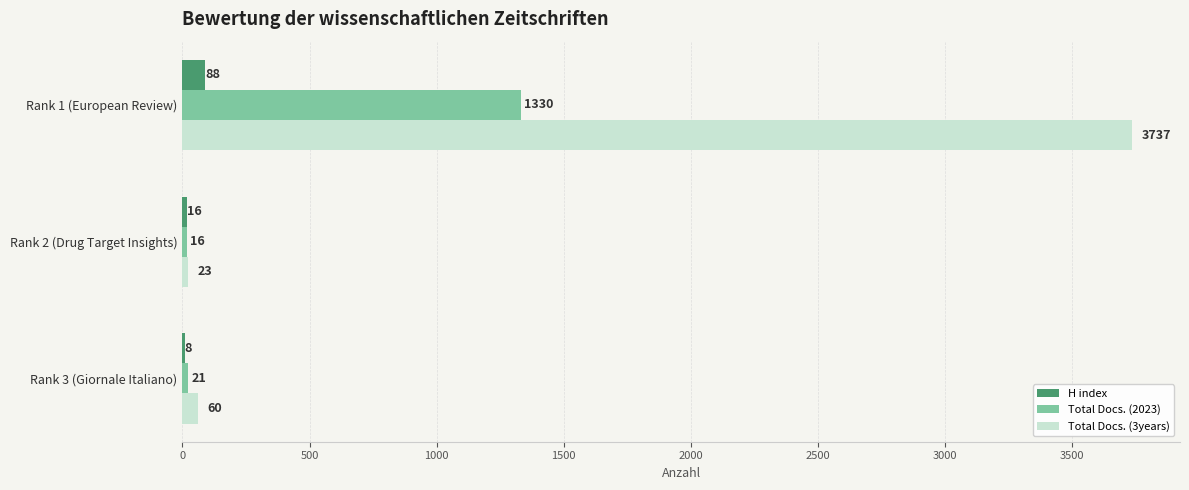

Read the Total Docs. (2023) value at Rank 3 (Giornale Italiano).

21